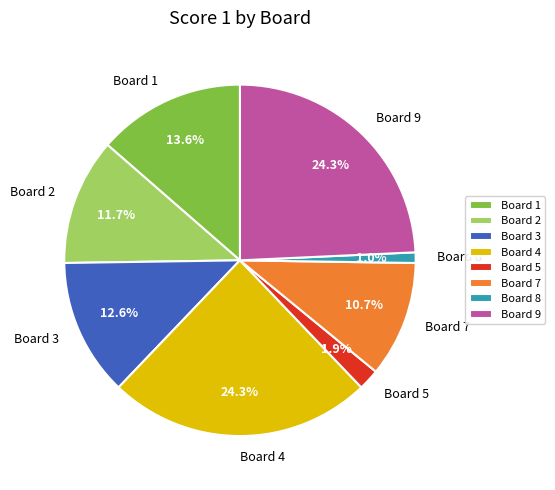

Between Board 3 and Board 7, which is larger?

Board 3